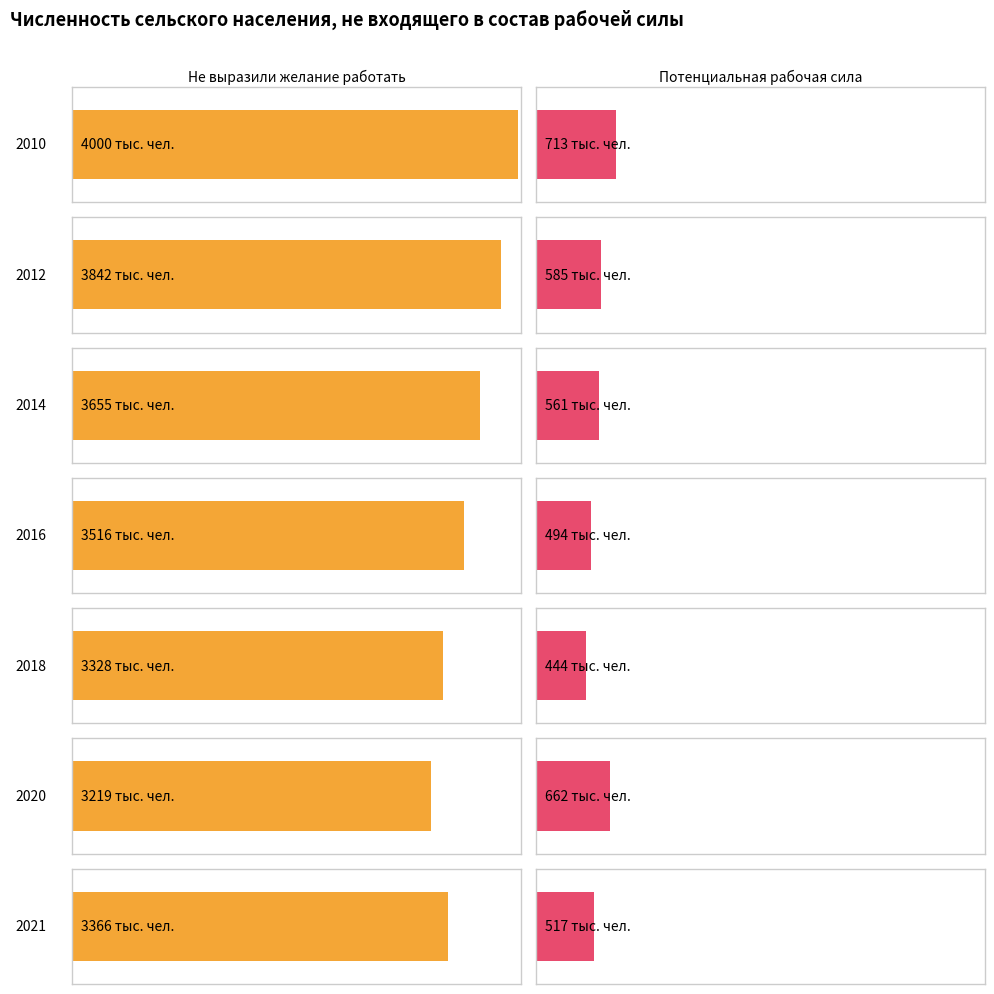

At 2013, list the series in order from smallest to largest.

Потенциальная рабочая сила, Не выразили желание работать